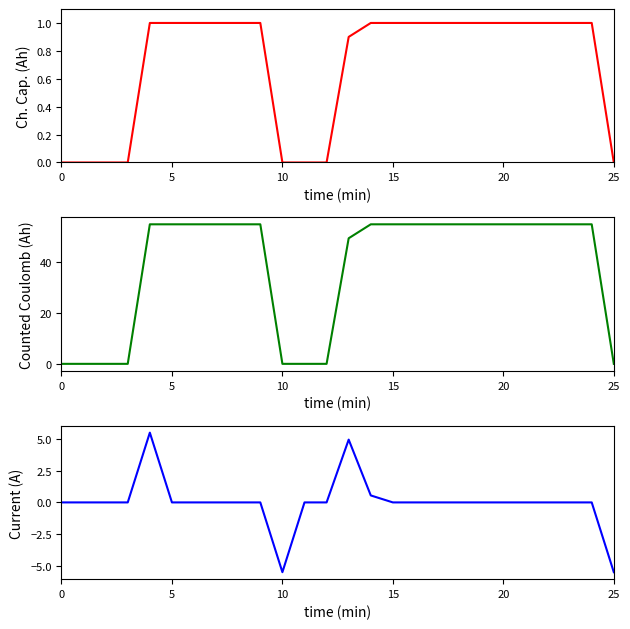

What is the maximum value shown in the chart?

55.0